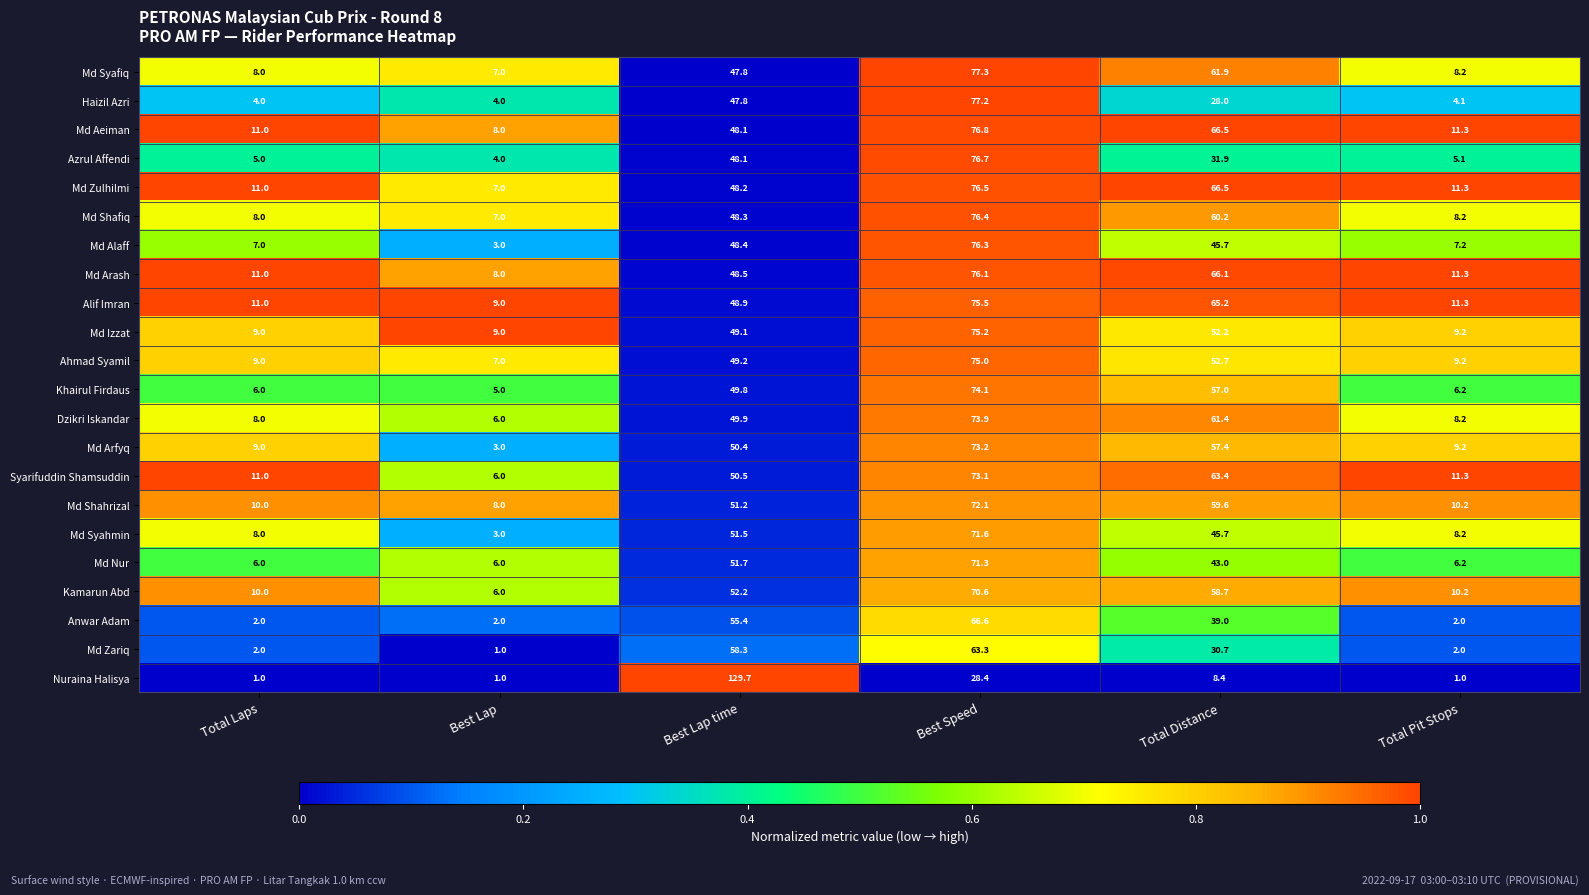

What is the sum of the Md Izzat values at Total Laps and Best Speed?

84.2